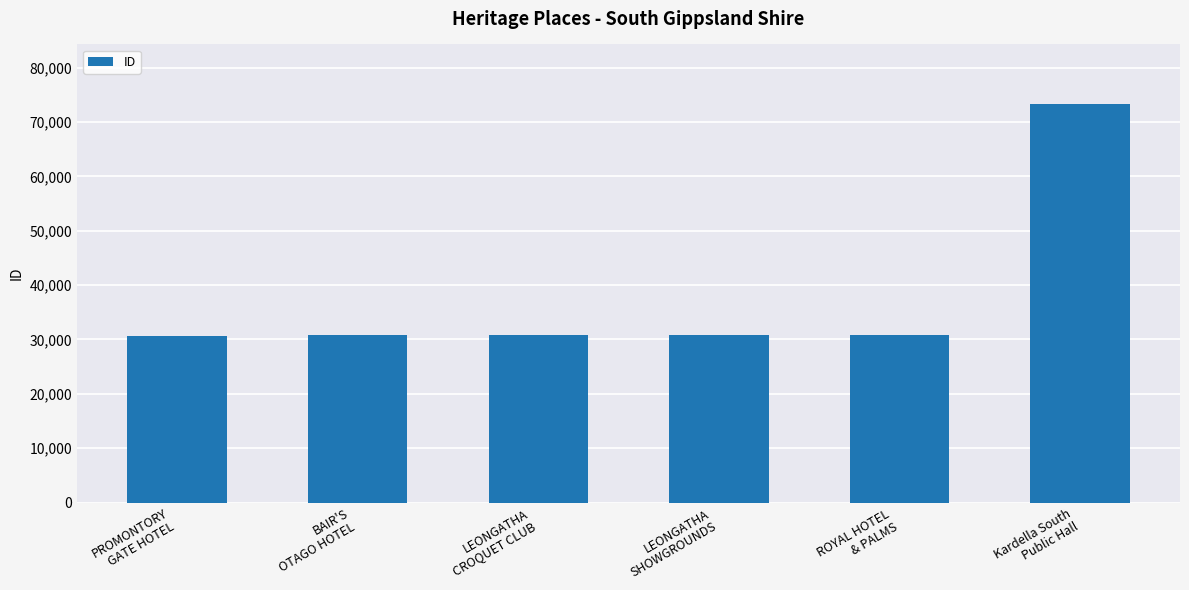

What is the value of the 6th bar from the left?

73264